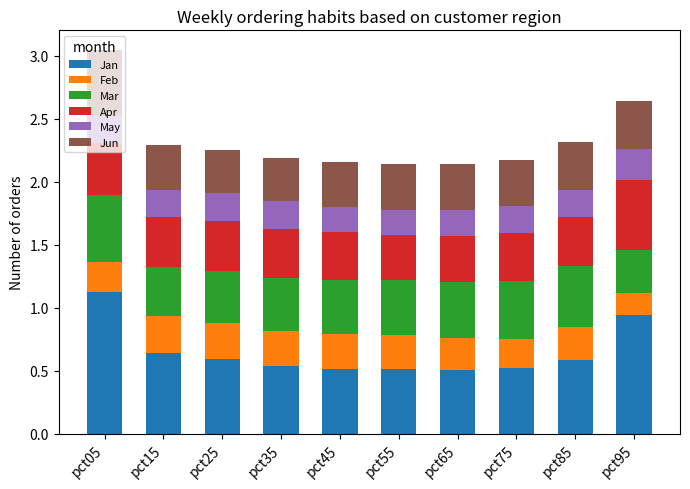

What is the total value across all series at pct35?

2.2